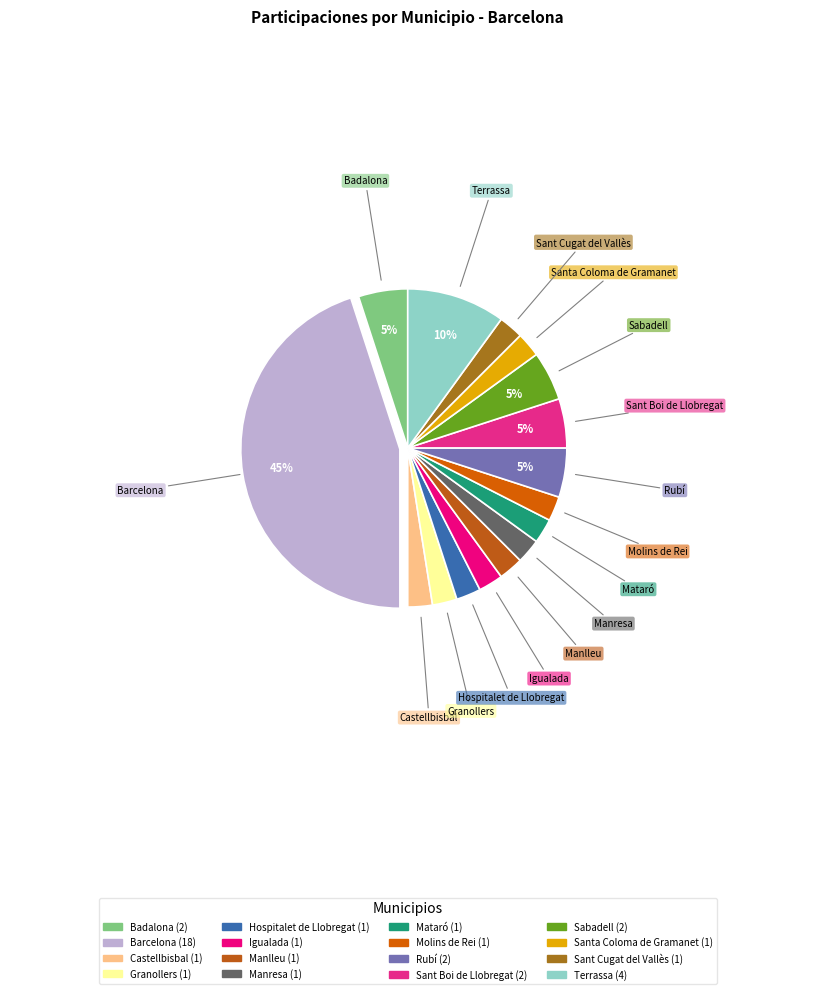

Combined, do Barcelona and Manlleu account for over 50%?

No